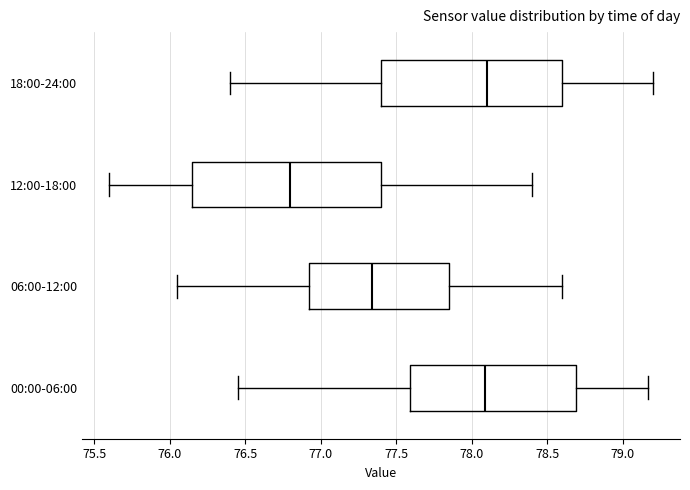

Where does the right whisker of the box for 18:00-24:00 end on the x-axis? The values are not printed on the chart, so give them approximately, as read against the axis.

79.20